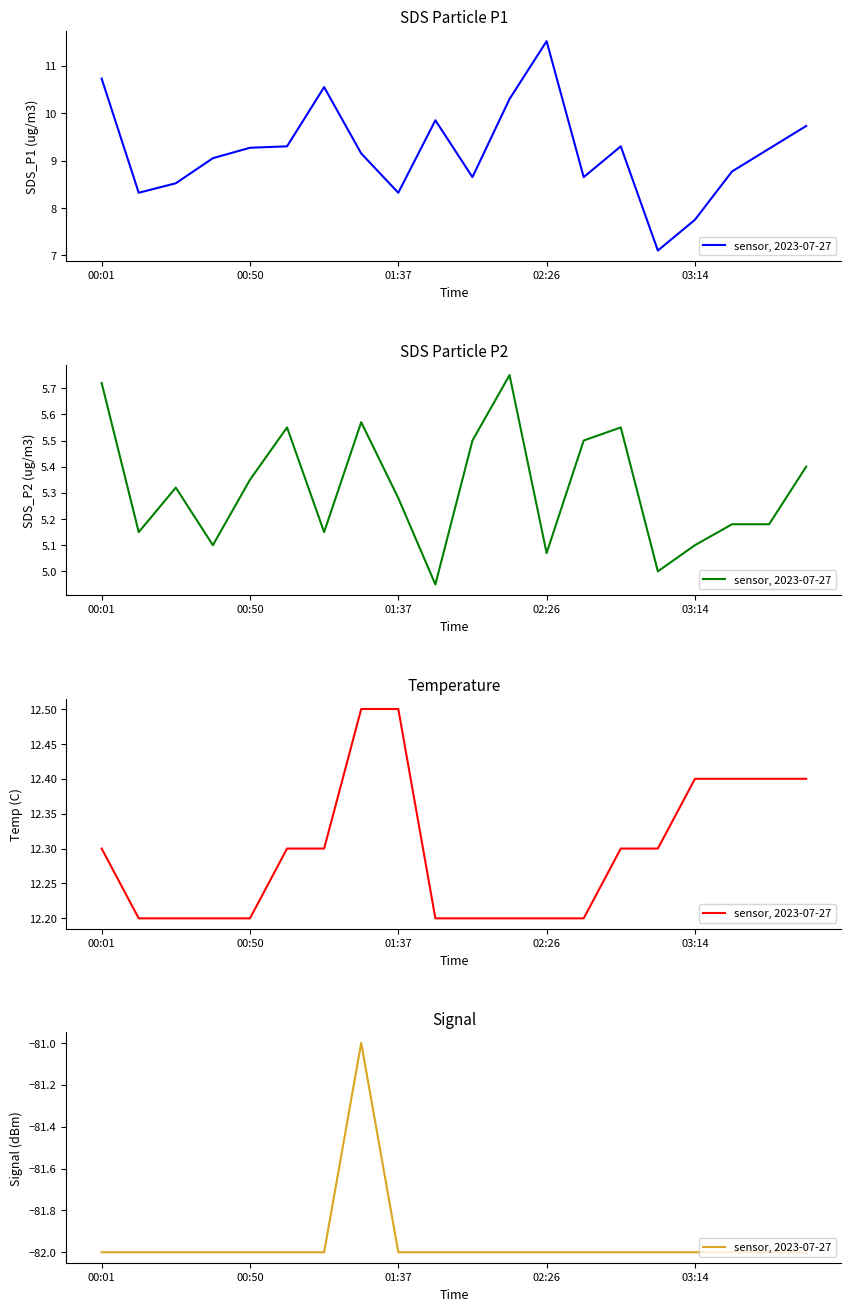

How many data points are above -82?

1